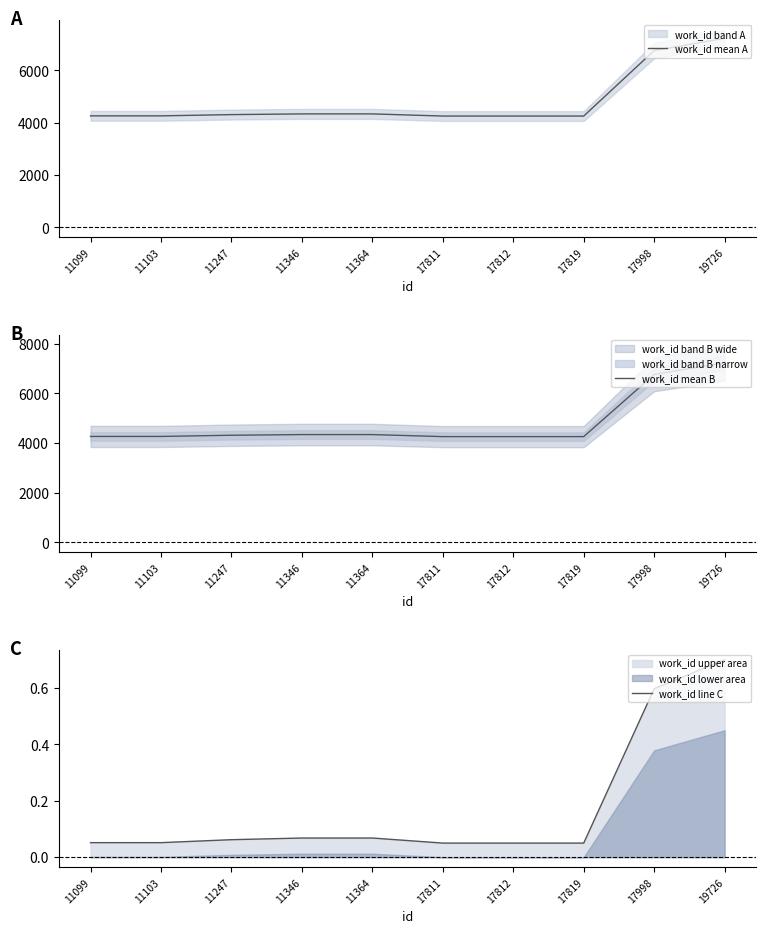

What is the difference between the second highest and minimum values in the work_id mean A series?

2504